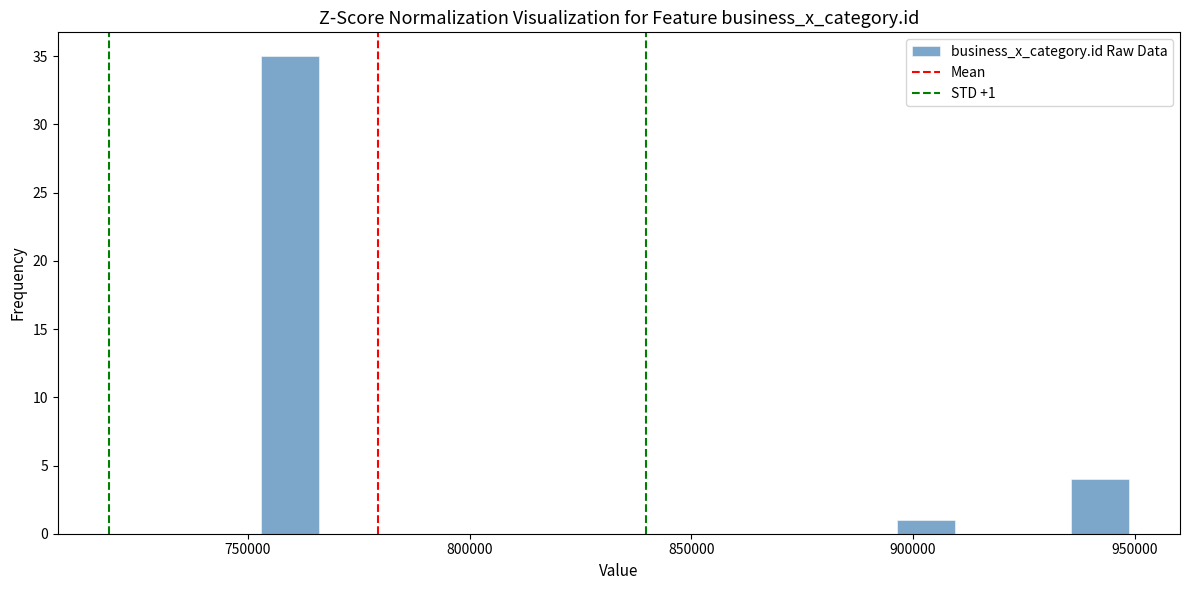

Read against the x-axis, roughly where is the centre of the tallest bar?

760000